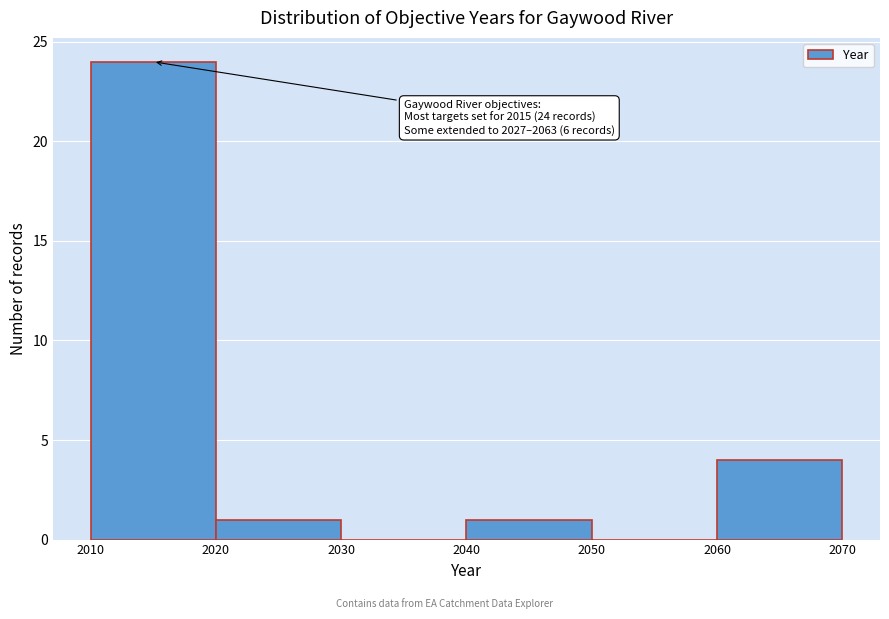

Which range on the x-axis has the tallest bar?

2010 to 2020